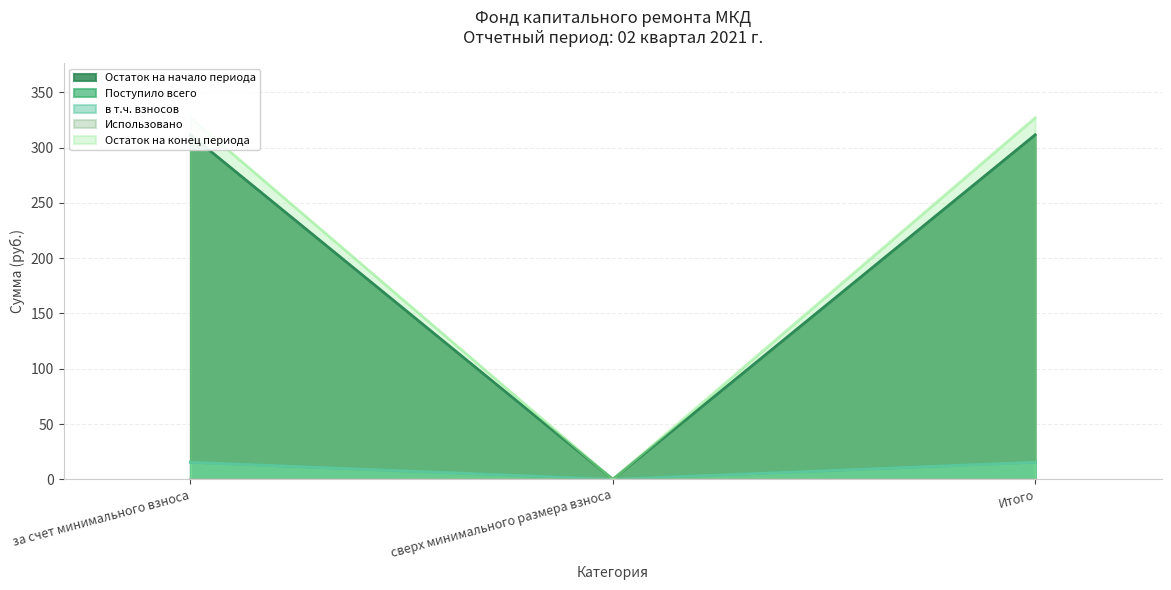

Between сверх минимального размера взноса and Итого, which series saw the biggest shift?

Остаток на конец периода